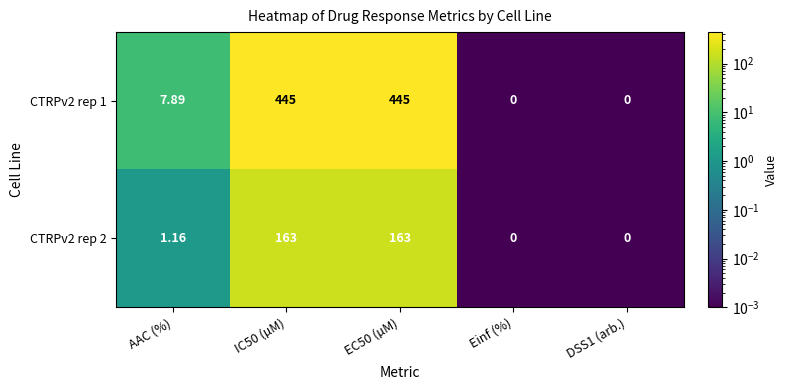

Rank the series by their maximum value, from highest to lowest.

CTRPv2 rep 1, CTRPv2 rep 2